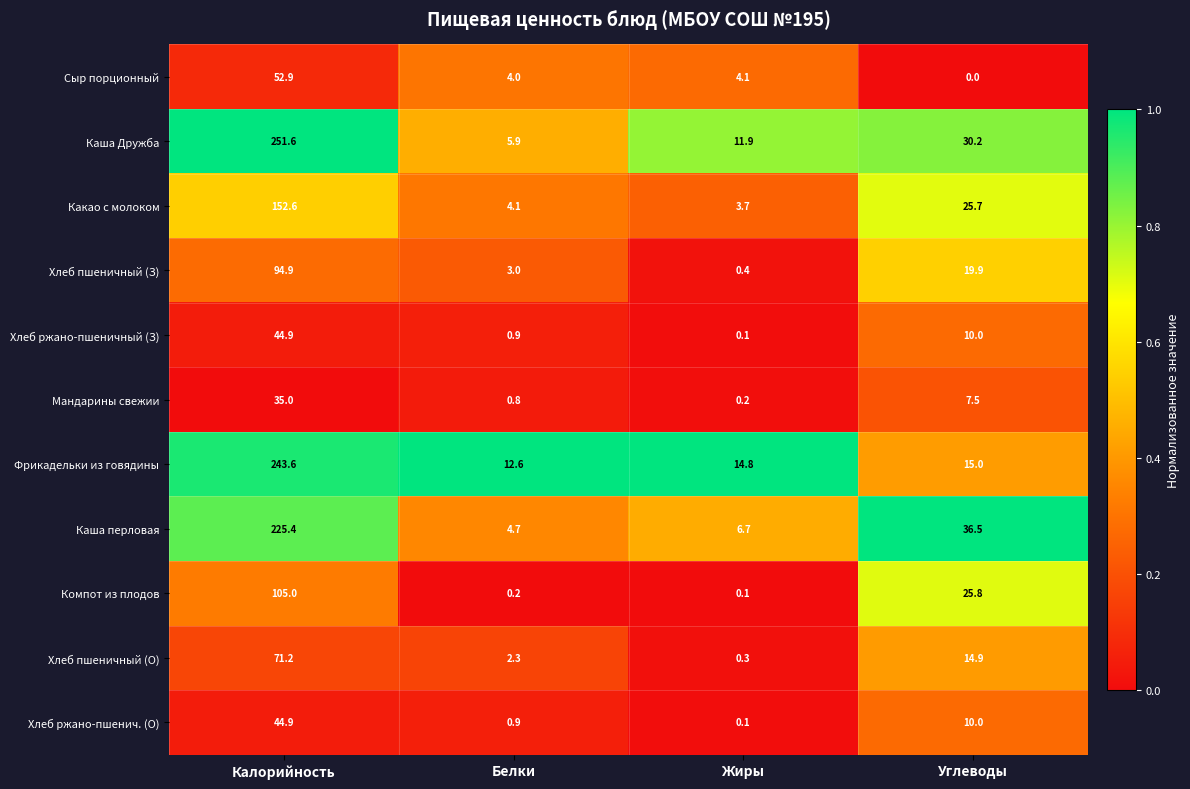

Which series has the largest total across all categories?

Каша Дружба